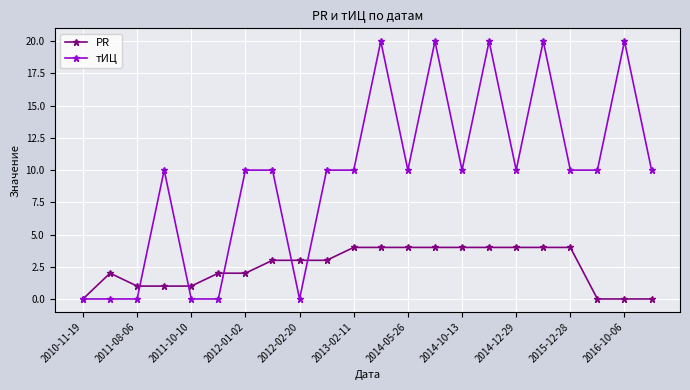

Reading right to left, what are all the values shown in this chart?

PR: 0	0	0	4	4	4	4	4	4	4	4	4	3	3	3	2	2	1	1	1	2	0
тИЦ: 10	20	10	10	20	10	20	10	20	10	20	10	10	0	10	10	0	0	10	0	0	0